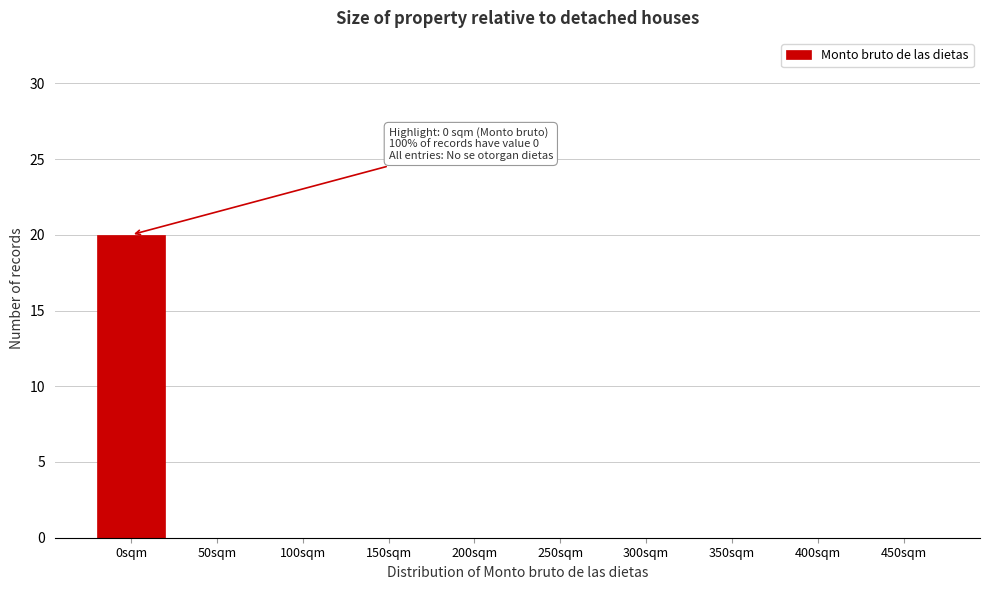

Reading right to left, extract all data points from this chart.

450sqm=0	400sqm=0	350sqm=0	300sqm=0	250sqm=0	200sqm=0	150sqm=0	100sqm=0	50sqm=0	0sqm=20